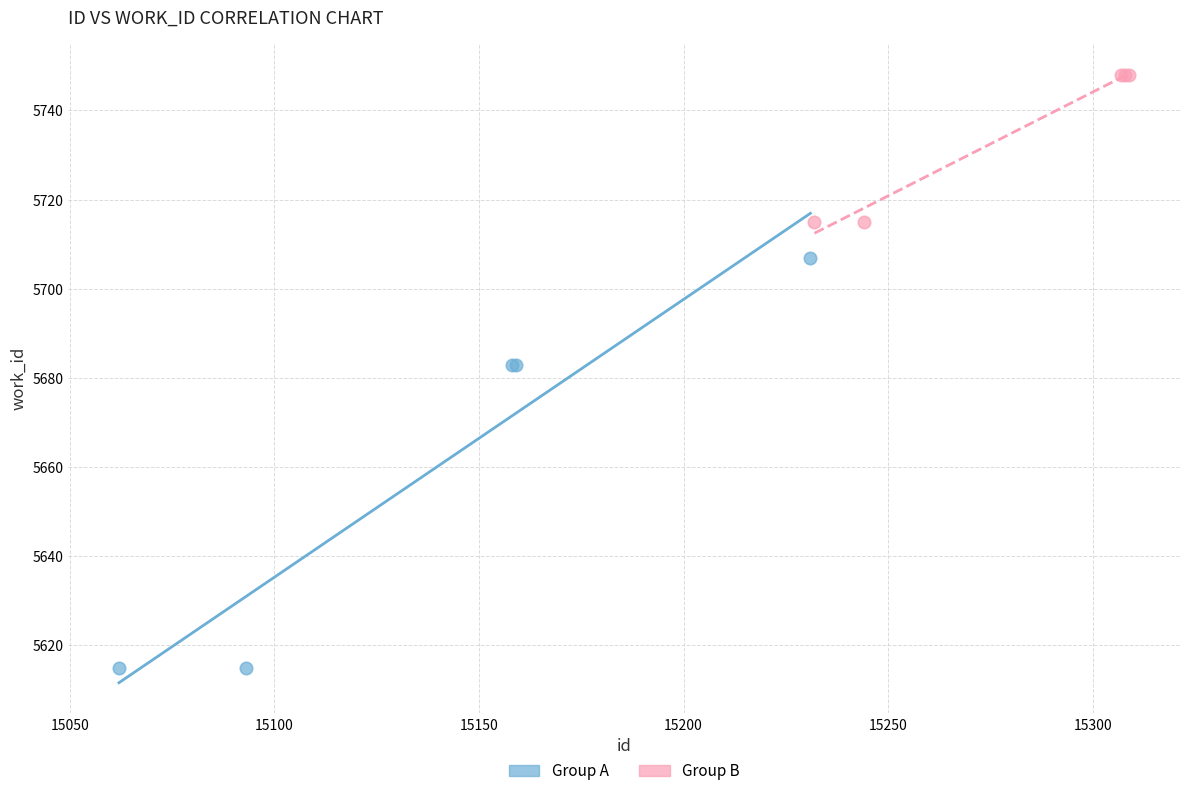

Which series contains the highest Y value?

Group B